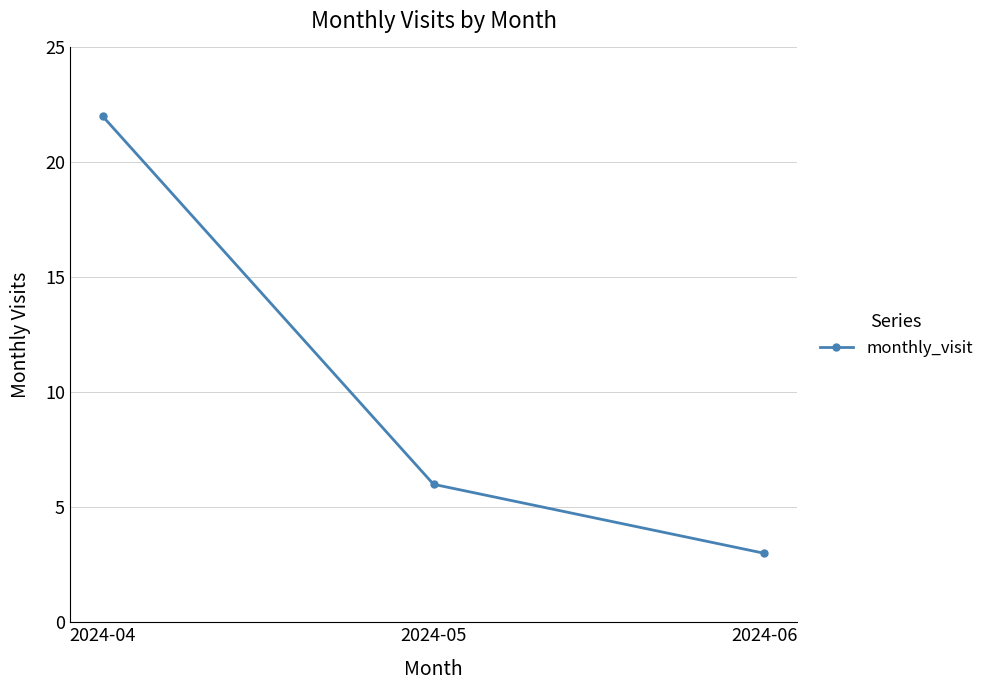

Reading left to right, transcribe all the data shown in this chart.

2024-04=22	2024-05=6	2024-06=3